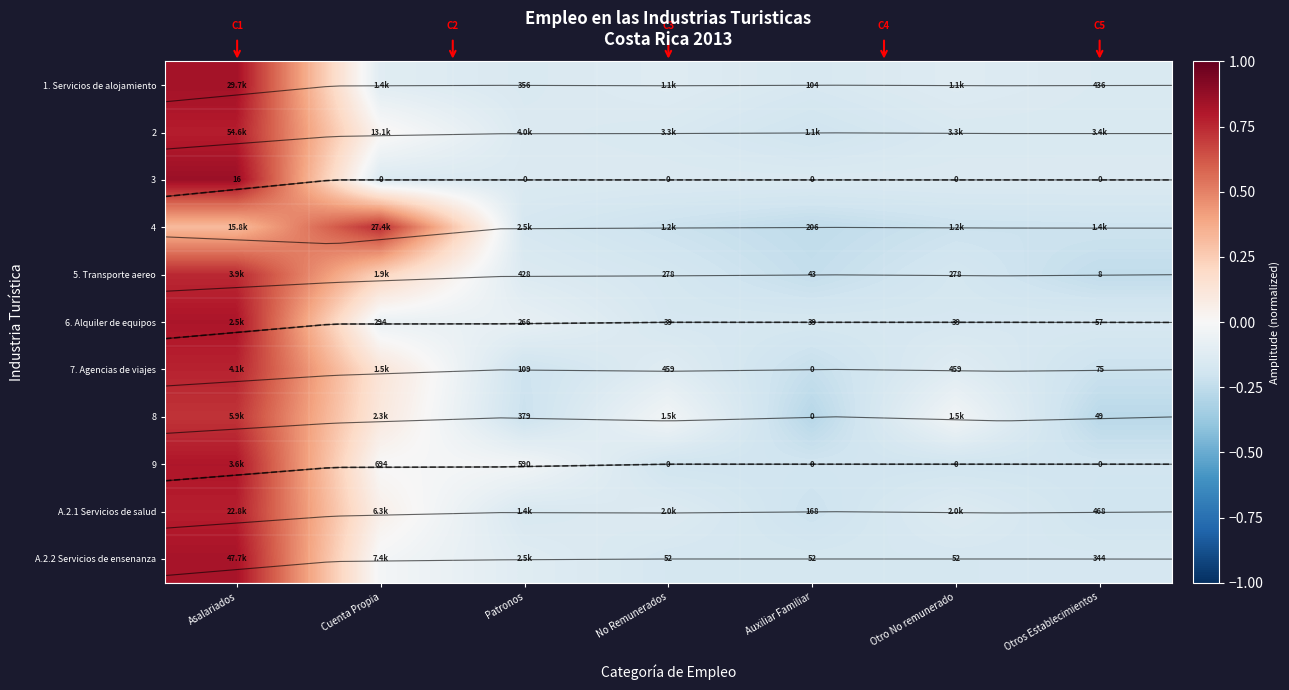

Which series has the largest total across all categories?

2